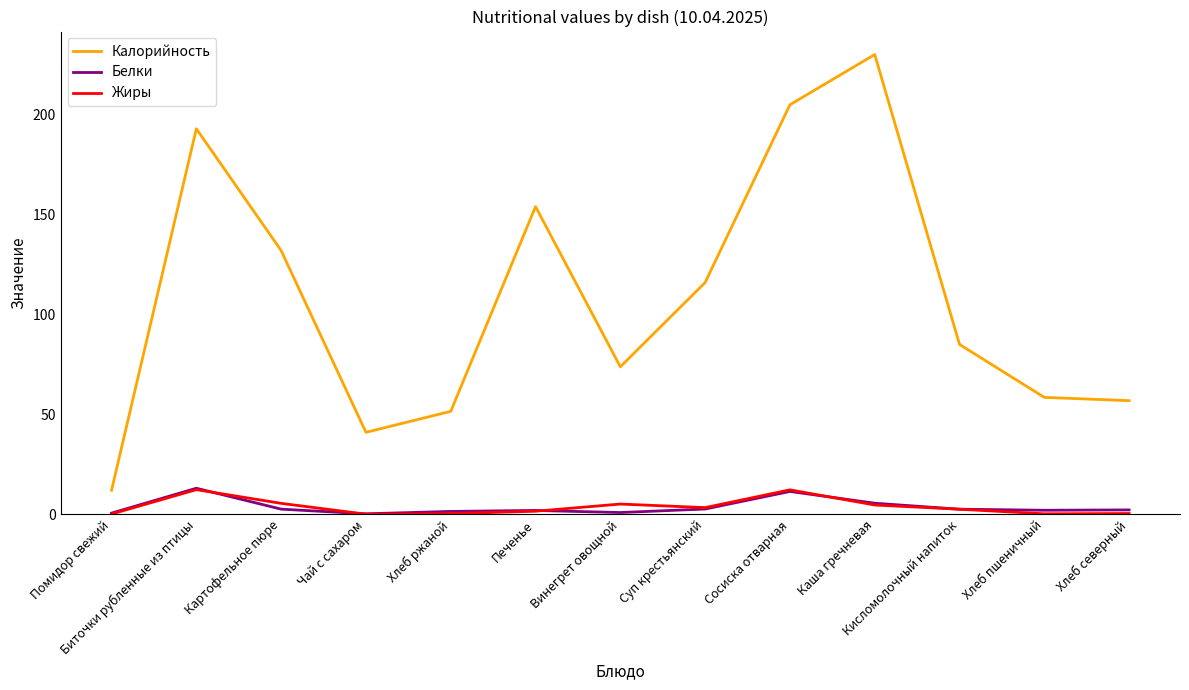

What position from the right is Суп крестьянский?

6